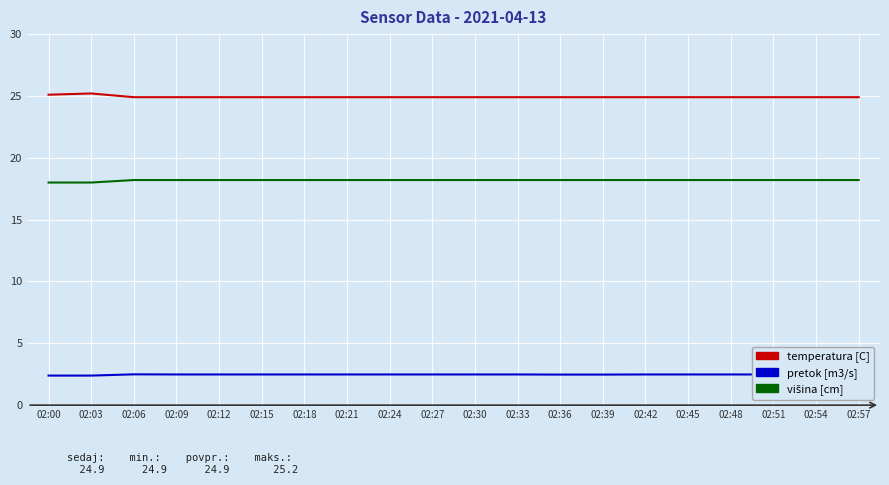

What is the difference between the highest and lowest values at 02:24?

22.4